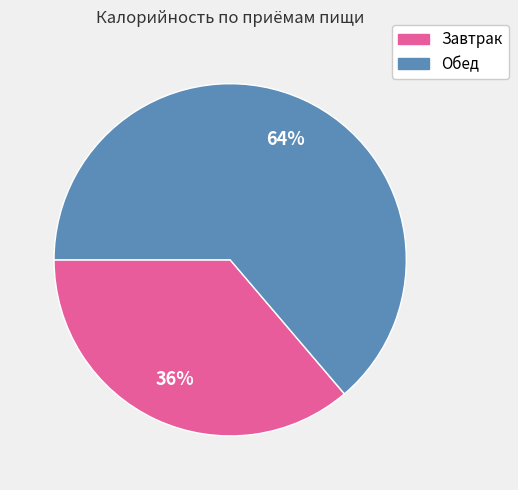

Rank the categories by value from highest to lowest.

Обед, Завтрак